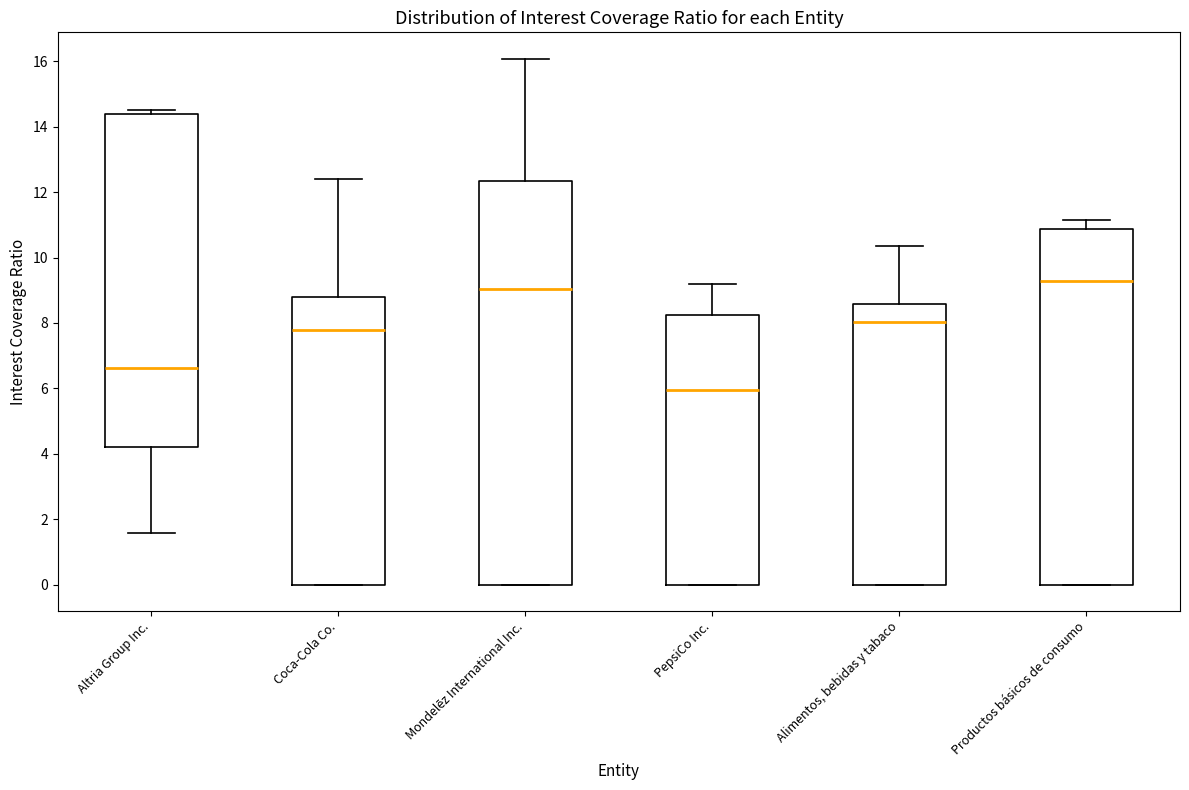

Comparing the boxes themselves (not the whiskers), which one is the tallest?

Mondelēz International Inc.